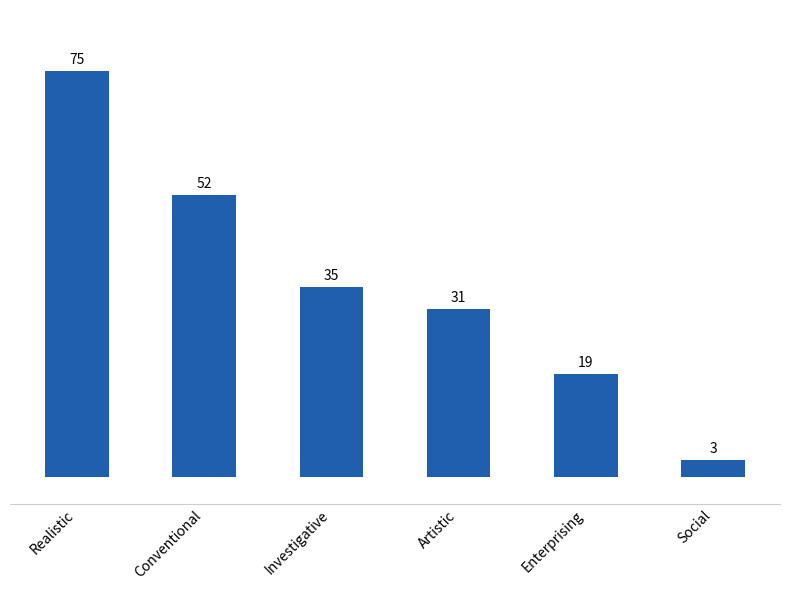

Reading left to right, transcribe all the data shown in this chart.

Realistic=75	Conventional=52	Investigative=35	Artistic=31	Enterprising=19	Social=3